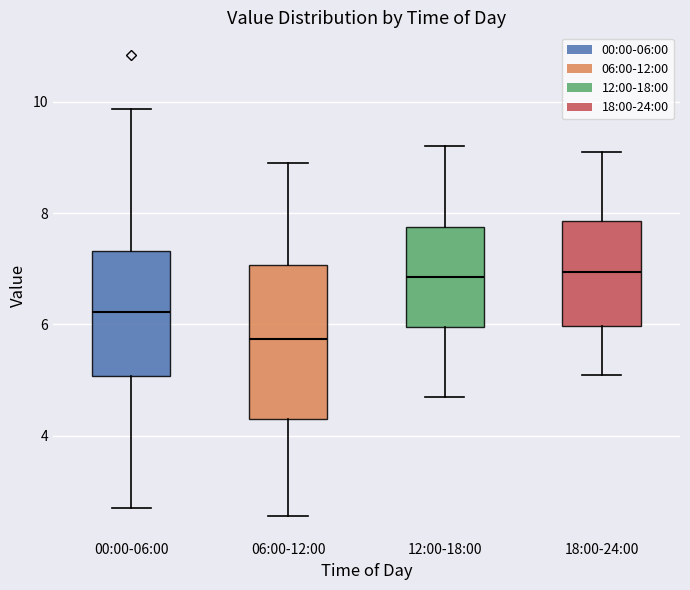

Comparing the boxes themselves (not the whiskers), which one is the tallest?

06:00-12:00